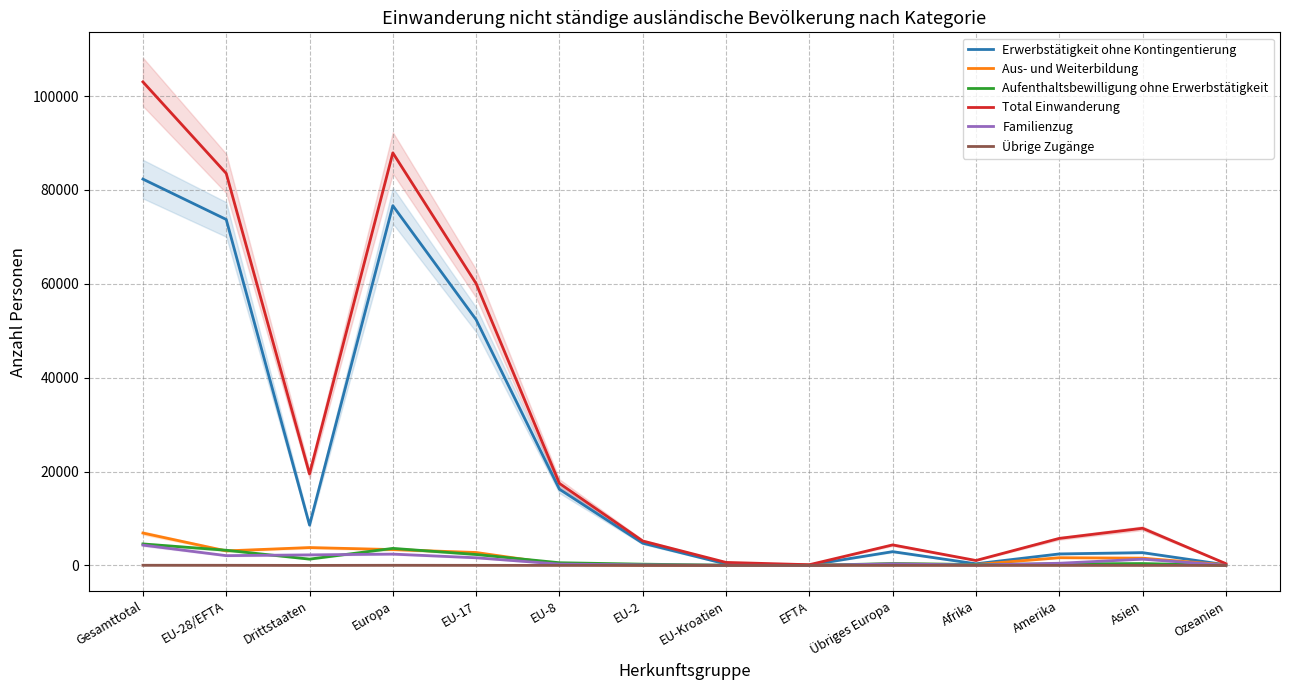

Does the chart have visible grid lines?

Yes